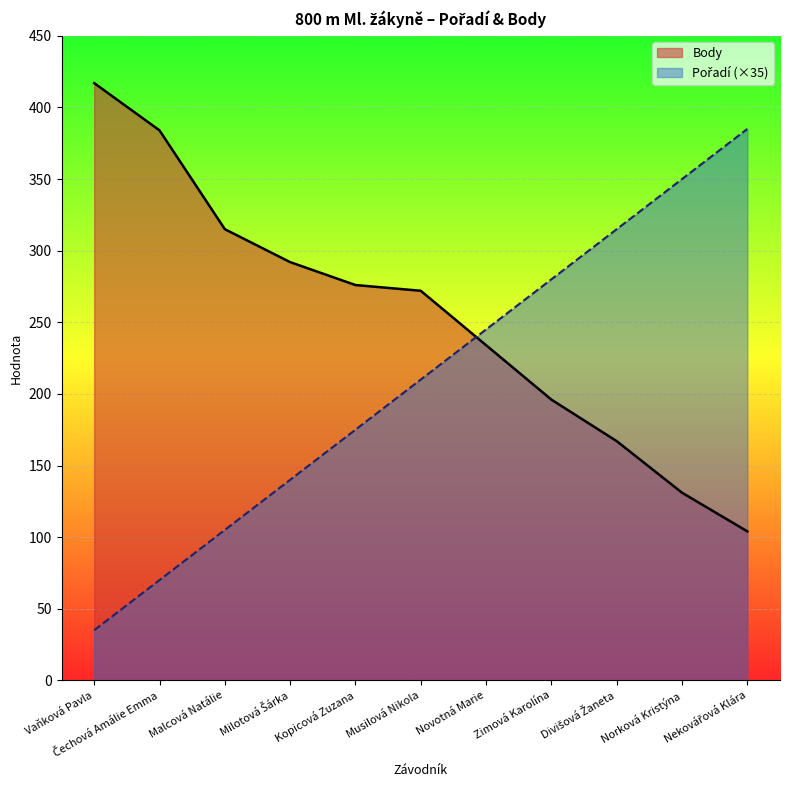

At which label does Body reach its minimum?

Nekovářová Klára